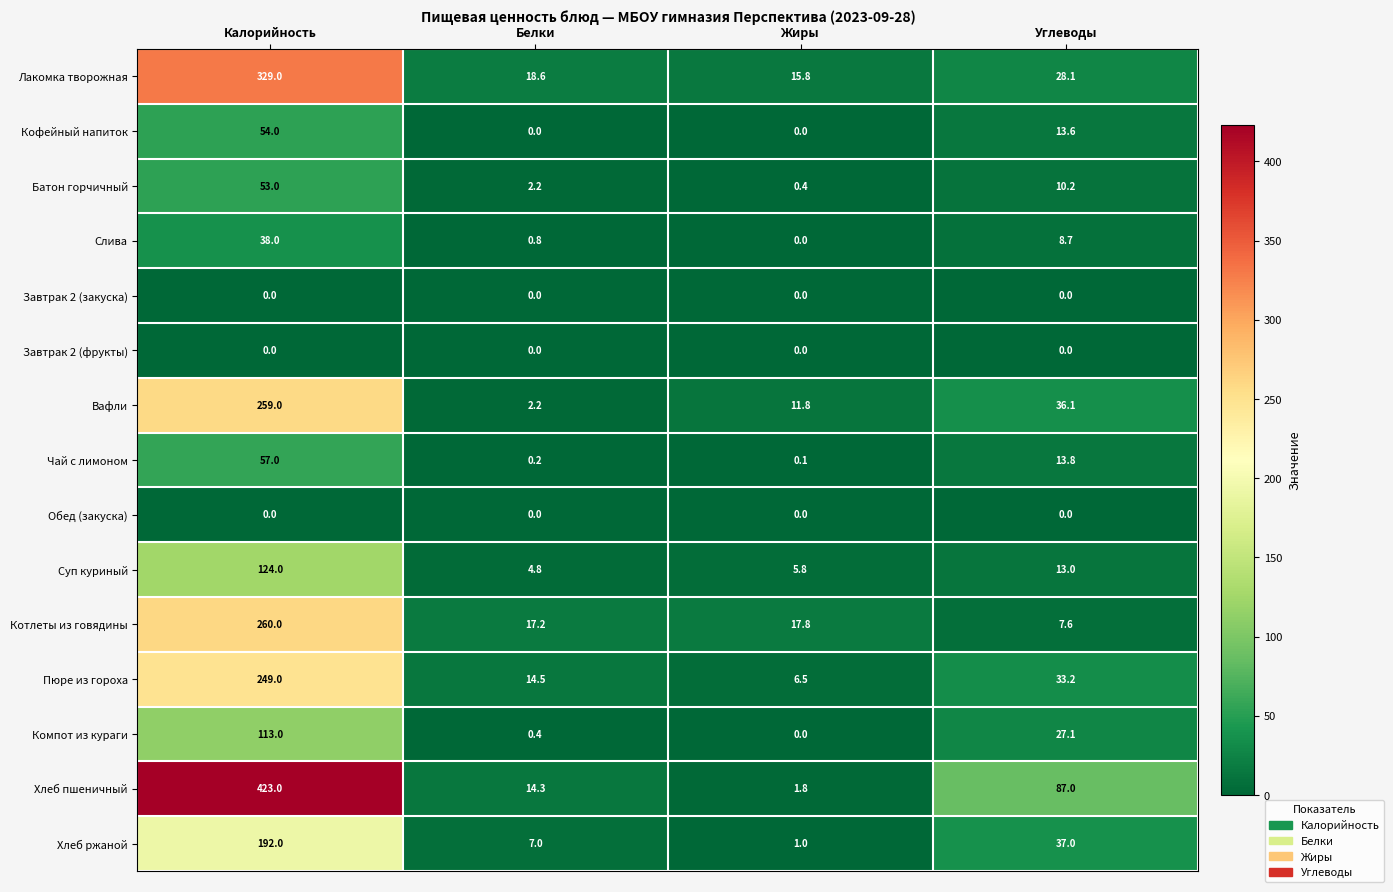

What value does the Суп куриный series have at Углеводы?

13.0